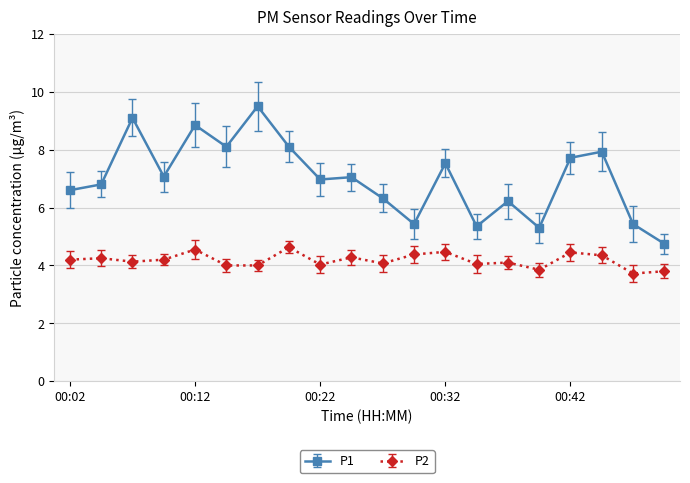

In P1, how many points are lower than both neighbors (excluding endpoints)?

6